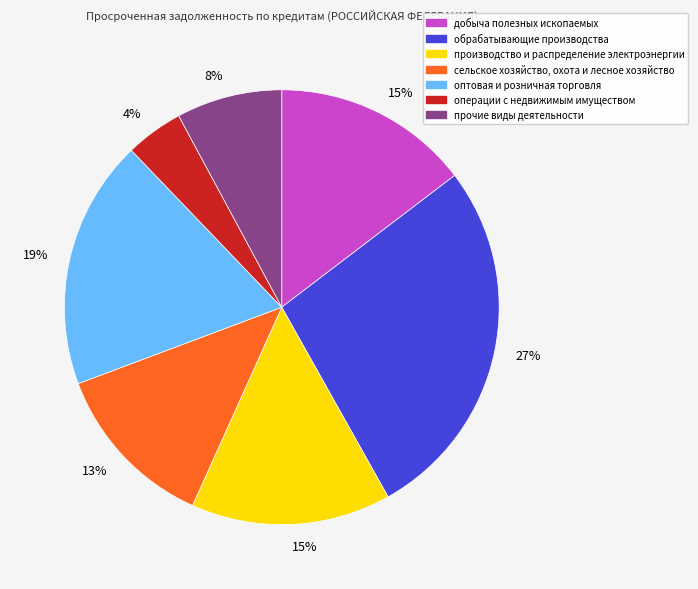

Is there any slice that represents more than half of the pie?

No